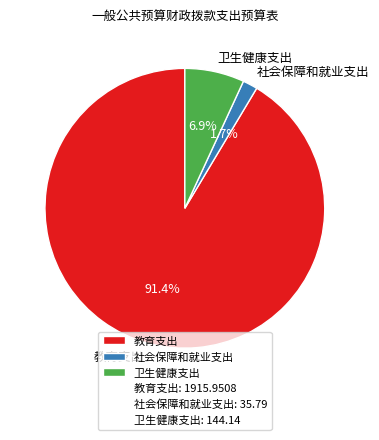

To the nearest percent, what is the average slice percentage?

33%